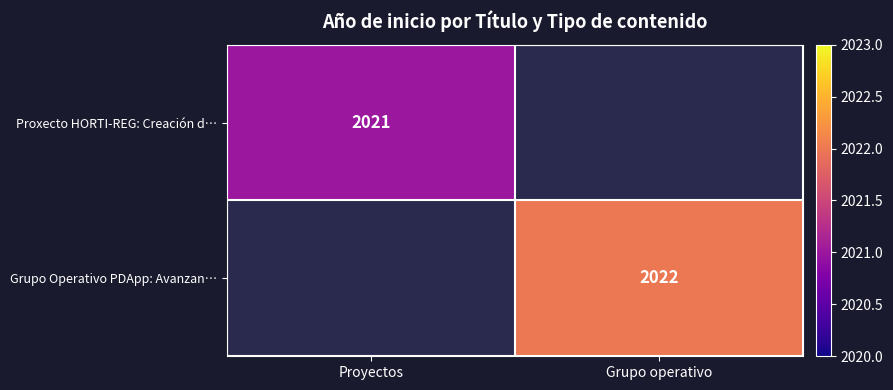

Between Grupo operativo and Proyectos, which is larger?

Proyectos